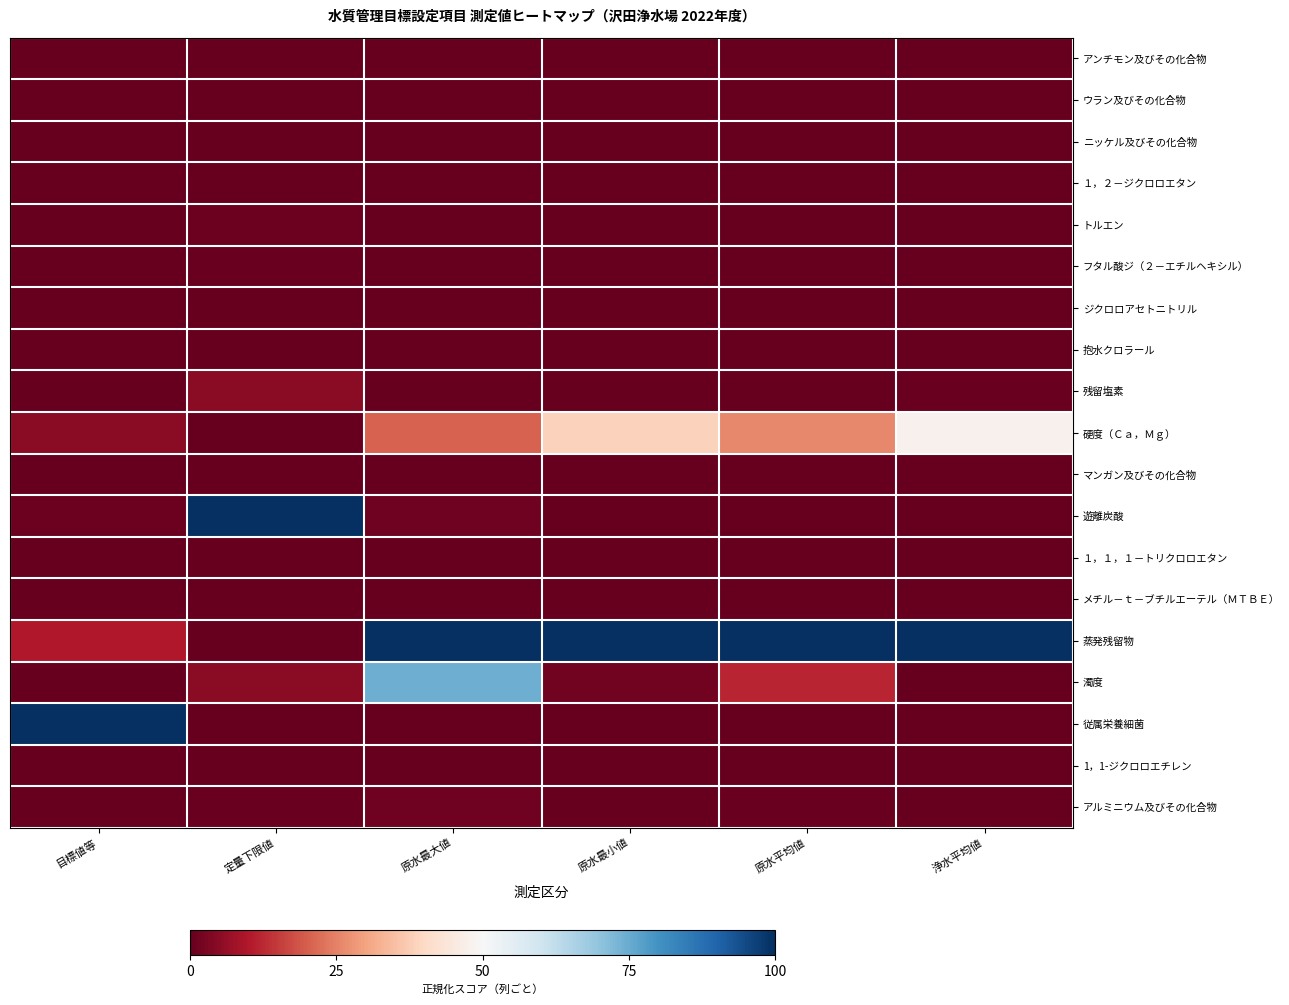

Reading right to left, list all the values displayed in this chart.

アンチモン及びその化合物: 浄水平均値=0.0	原水平均値=0.0	原水最小値=0.0	原水最大値=0.0	定量下限値=0.0	目標値等=0.0
ウラン及びその化合物: 浄水平均値=0.0	原水平均値=0.0	原水最小値=0.0	原水最大値=0.0	定量下限値=0.0	目標値等=0.0
ニッケル及びその化合物: 浄水平均値=0.0	原水平均値=0.0	原水最小値=0.0	原水最大値=0.0	定量下限値=0.0	目標値等=0.0
１，２－ジクロロエタン: 浄水平均値=0.0	原水平均値=0.0	原水最小値=0.0	原水最大値=0.0	定量下限値=0.0	目標値等=0.0
トルエン: 浄水平均値=0.0	原水平均値=0.0	原水最小値=0.0	原水最大値=0.0	定量下限値=0.0	目標値等=0.0
フタル酸ジ（２－エチルヘキシル）: 浄水平均値=0.0	原水平均値=0.0	原水最小値=0.0	原水最大値=0.0	定量下限値=0.0	目標値等=0.0
ジクロロアセトニトリル: 浄水平均値=0.0	原水平均値=0.0	原水最小値=0.0	原水最大値=0.0	定量下限値=0.0	目標値等=0.0
抱水クロラール: 浄水平均値=0.0	原水平均値=0.0	原水最小値=0.0	原水最大値=0.0	定量下限値=0.0	目標値等=0.0
残留塩素: 浄水平均値=0.0	原水平均値=0.0	原水最小値=0.0	原水最大値=0.0	定量下限値=0.1	目標値等=0.0
硬度（Ｃａ，Ｍｇ）: 浄水平均値=0.5	原水平均値=0.3	原水最小値=0.4	原水最大値=0.2	定量下限値=0.0	目標値等=0.0
マンガン及びその化合物: 浄水平均値=0.0	原水平均値=0.0	原水最小値=0.0	原水最大値=0.0	定量下限値=0.0	目標値等=0.0
遊離炭酸: 浄水平均値=0.0	原水平均値=0.0	原水最小値=0.0	原水最大値=0.0	定量下限値=1.0	目標値等=0.0
１，１，１－トリクロロエタン: 浄水平均値=0.0	原水平均値=0.0	原水最小値=0.0	原水最大値=0.0	定量下限値=0.0	目標値等=0.0
メチル－ｔ－ブチルエーテル（ＭＴＢＥ）: 浄水平均値=0.0	原水平均値=0.0	原水最小値=0.0	原水最大値=0.0	定量下限値=0.0	目標値等=0.0
蒸発残留物: 浄水平均値=1.0	原水平均値=1.0	原水最小値=1.0	原水最大値=1.0	定量下限値=0.0	目標値等=0.1
濁度: 浄水平均値=0.0	原水平均値=0.1	原水最小値=0.0	原水最大値=0.7	定量下限値=0.1	目標値等=0.0
従属栄養細菌: 浄水平均値=0.0	原水平均値=0.0	原水最小値=0.0	原水最大値=0.0	定量下限値=0.0	目標値等=1.0
1，1-ジクロロエチレン: 浄水平均値=0.0	原水平均値=0.0	原水最小値=0.0	原水最大値=0.0	定量下限値=0.0	目標値等=0.0
アルミニウム及びその化合物: 浄水平均値=0.0	原水平均値=0.0	原水最小値=0.0	原水最大値=0.0	定量下限値=0.0	目標値等=0.0